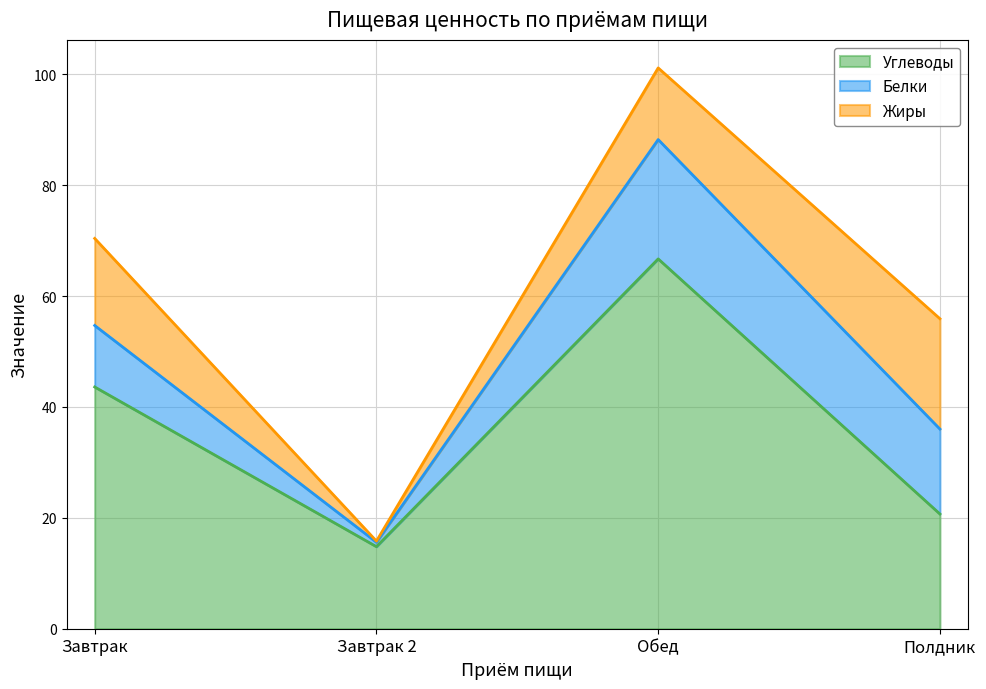

At which category is the sum across all series the highest?

Обед